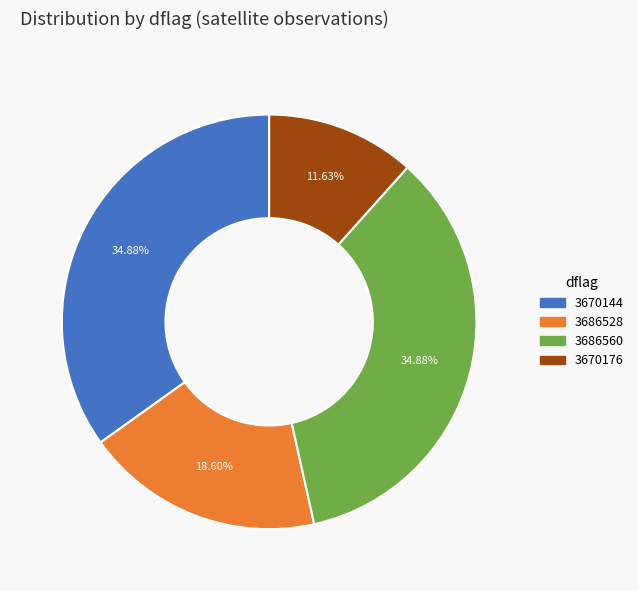

Is there a majority slice in this chart?

No